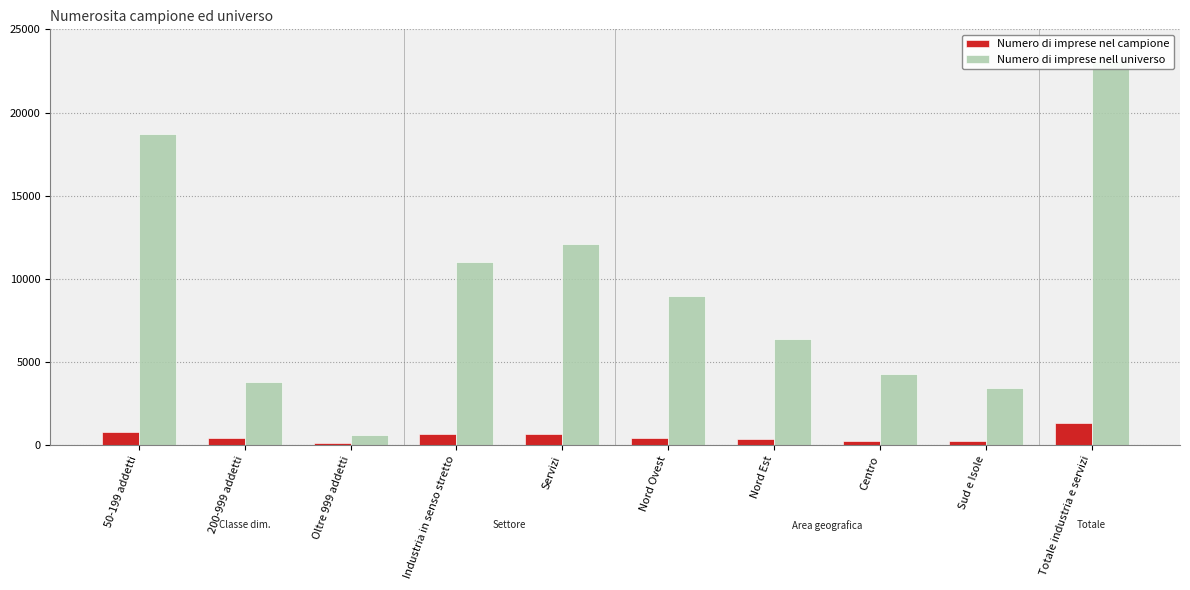

What is the value of the Numero di imprese nel campione bar at the 6th from the left?

429